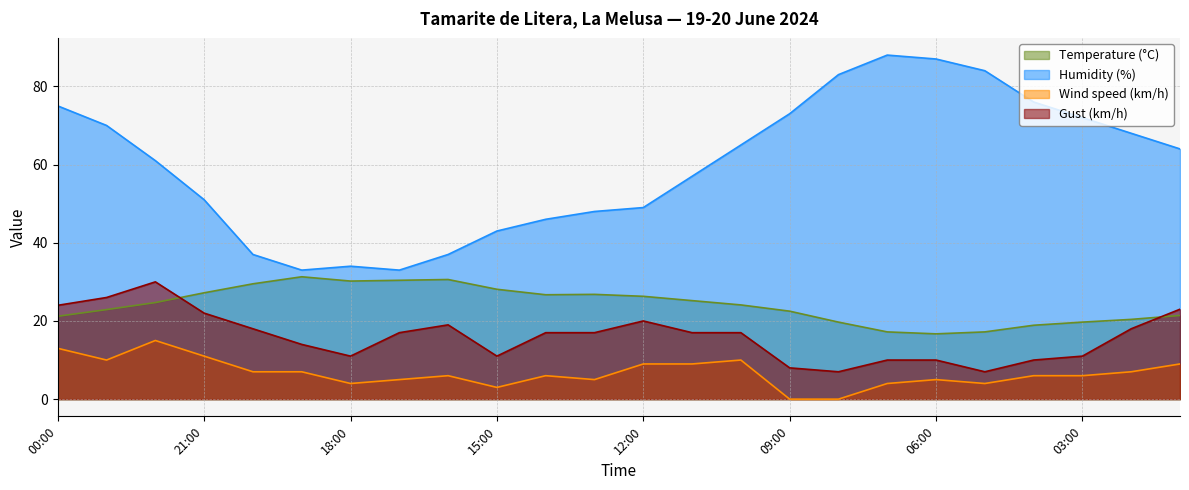

In Humidity (%), how many points are lower than both neighbors (excluding endpoints)?

2